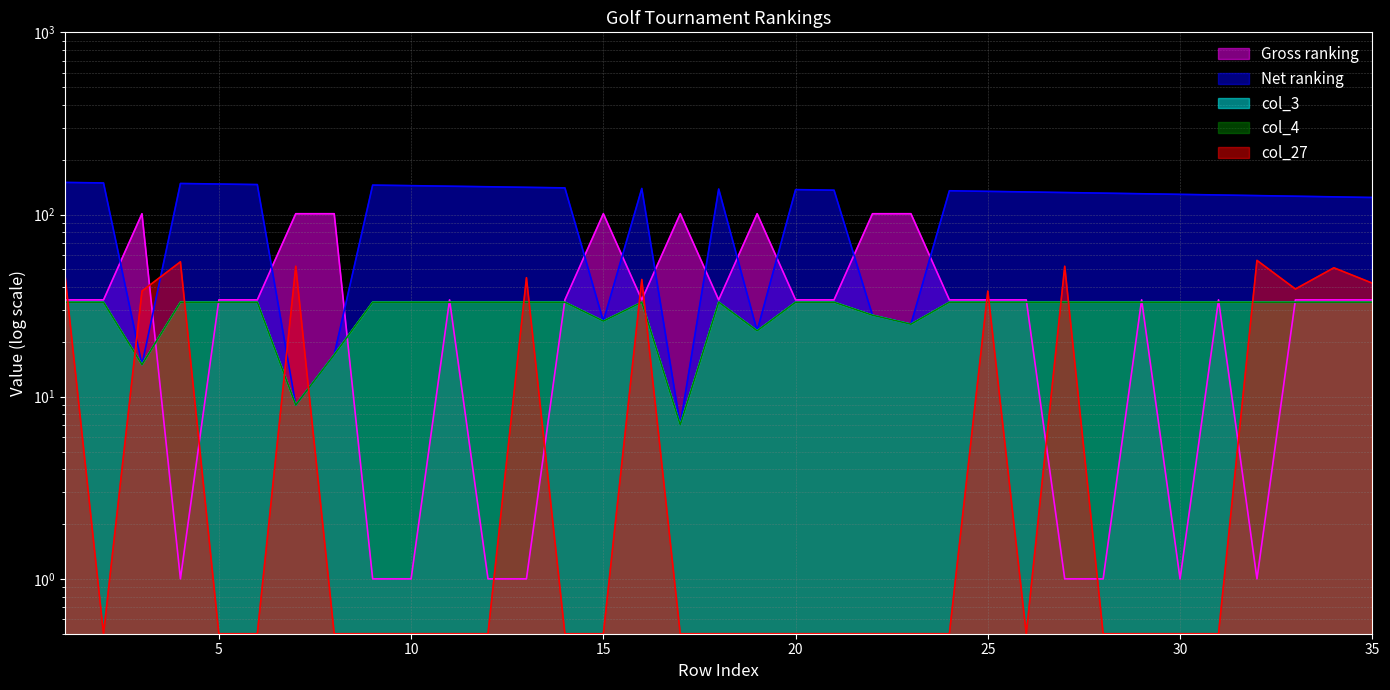

How many interior local valleys does the col_3 series have?

6